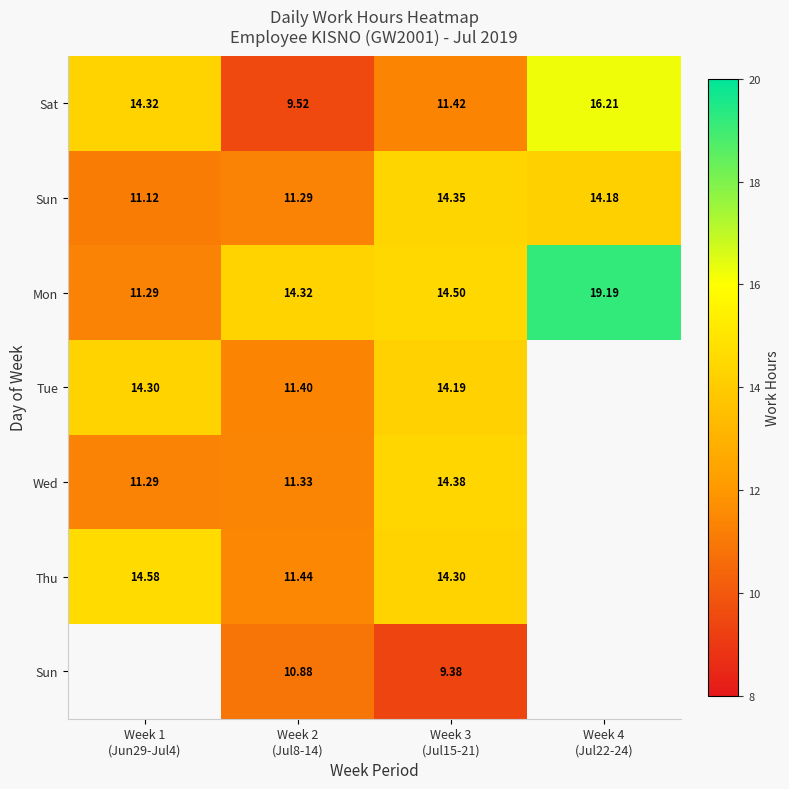

What is the minimum value shown in the chart?

9.4